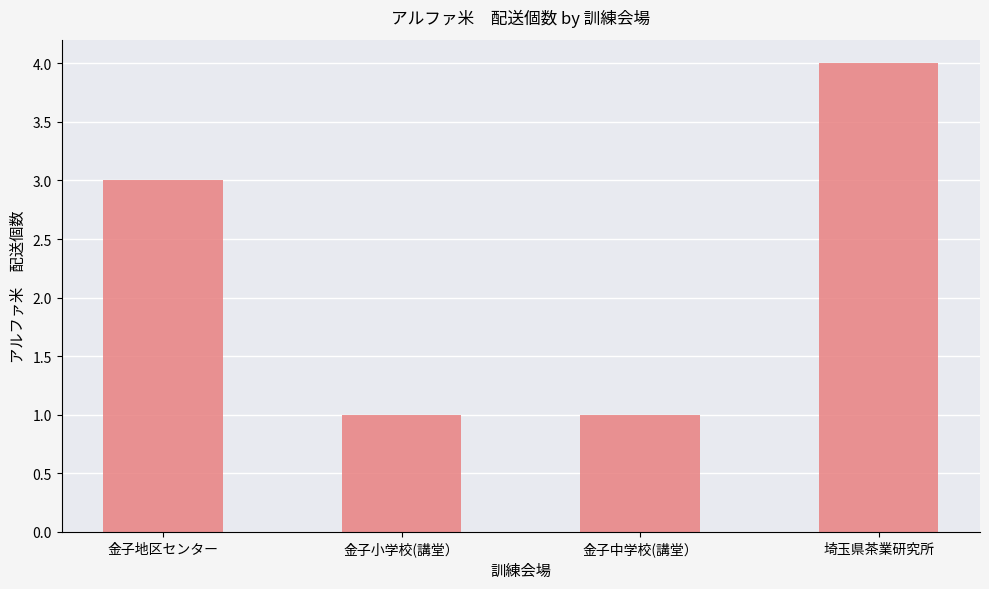

Between 埼玉県茶業研究所 and 金子小学校(講堂）, which is larger?

埼玉県茶業研究所